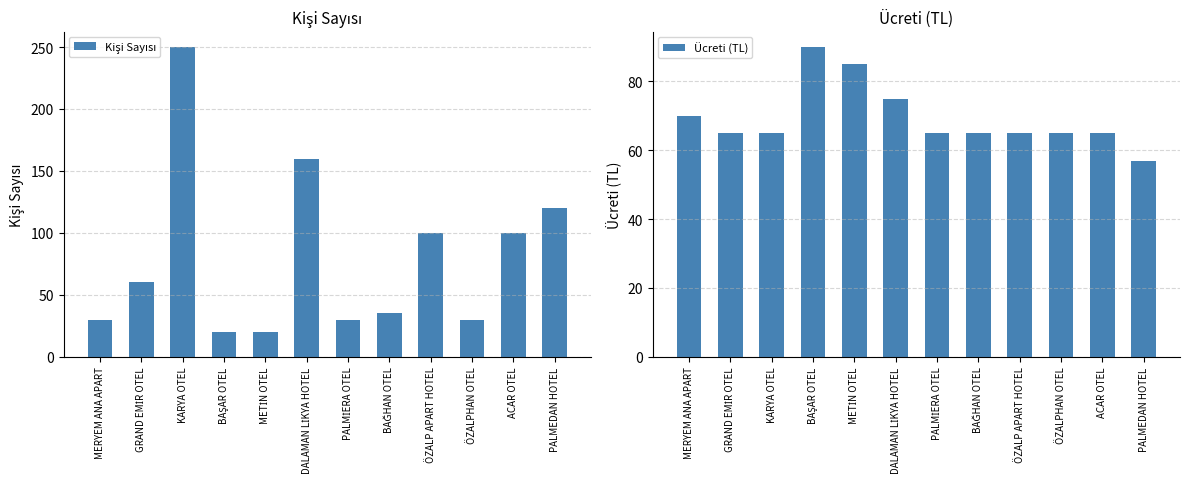

Reading left to right, list all the values displayed in this chart.

Kişi Sayısı: 30	60	250	20	20	160	30	35	100	30	100	120
Ücreti (TL): 70	65	65	90	85	75	65	65	65	65	65	57